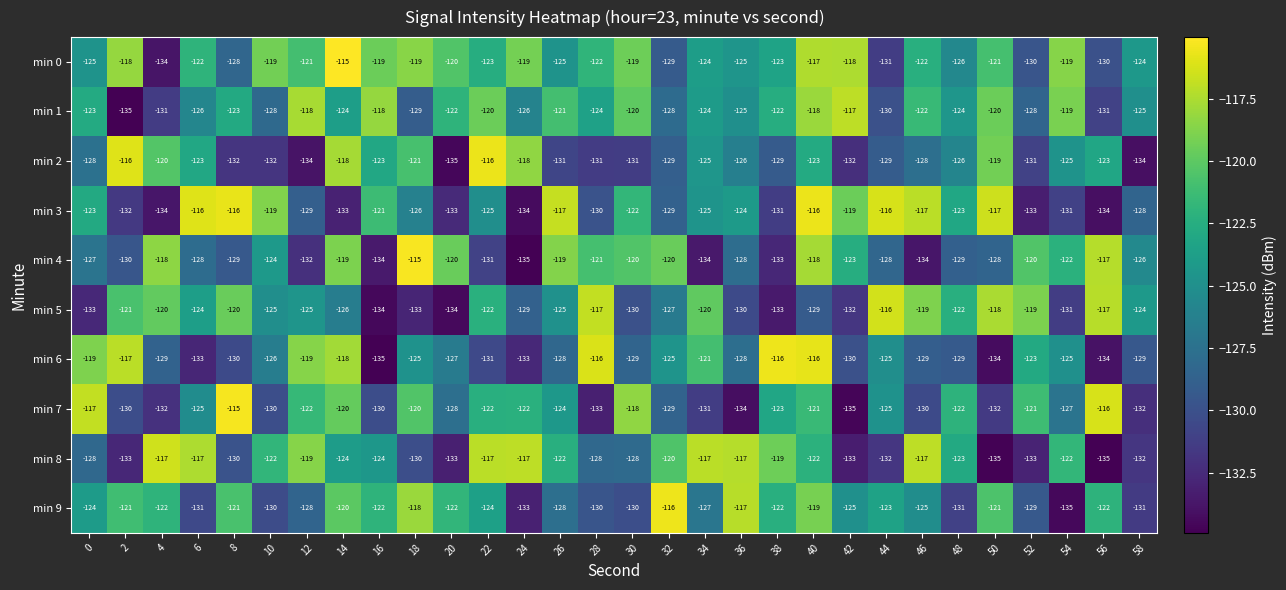

Is it true that min 7 equals -29 at 44?

False